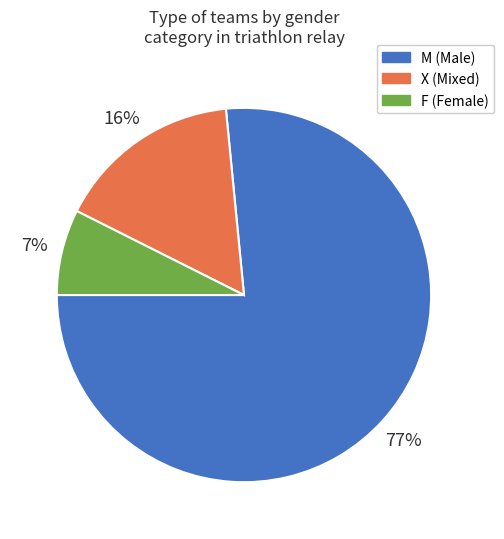

Combined, do F and M account for over 50%?

Yes